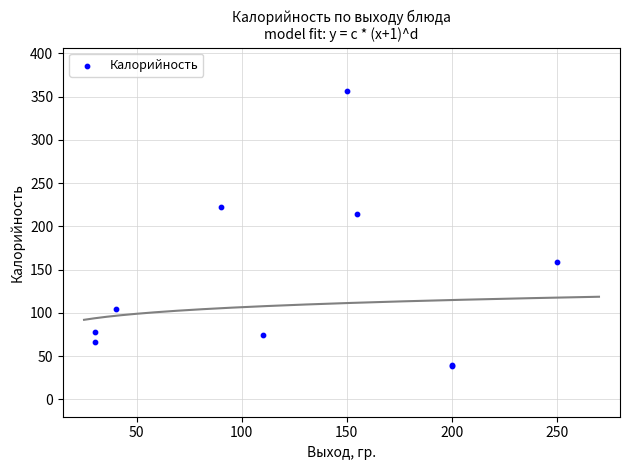

What Y value in the scatter plot is closest to 197?

214.5